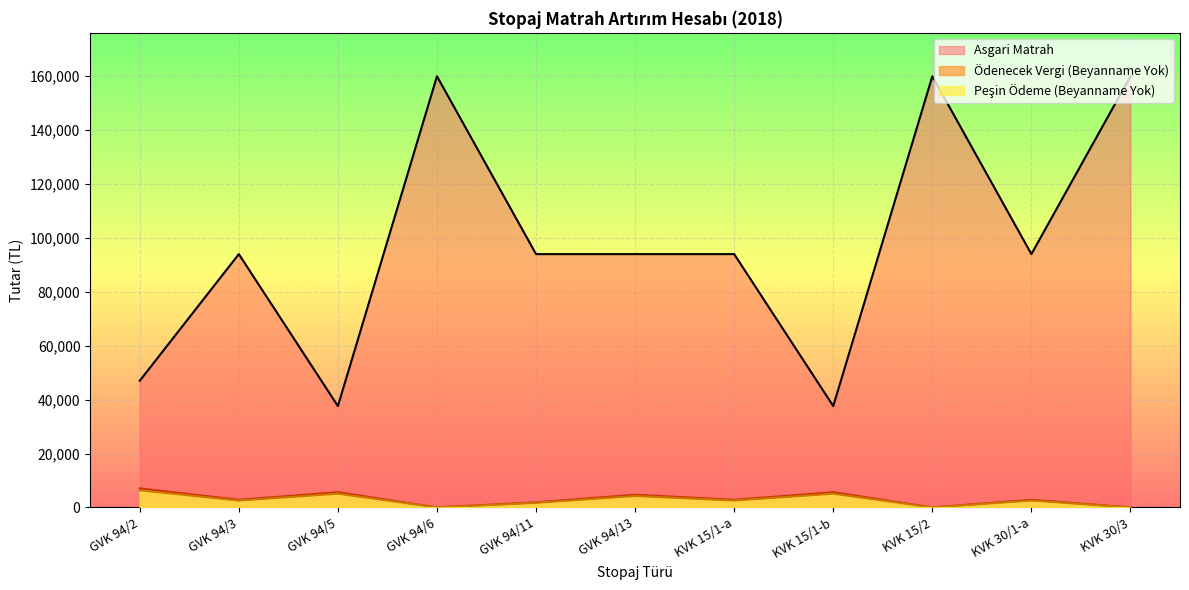

In Peşin Ödeme (Beyanname Yok), how many points are higher than both neighbors (excluding endpoints)?

4